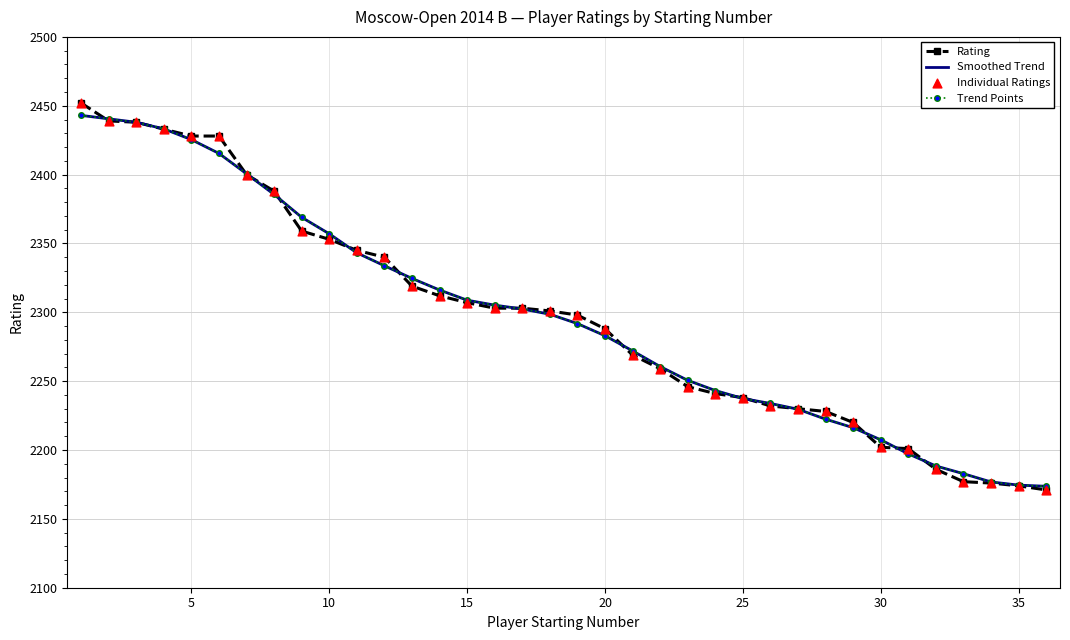

What are all the series names shown in the legend?

Rating, Smoothed Trend, Trend Points, Individual Ratings